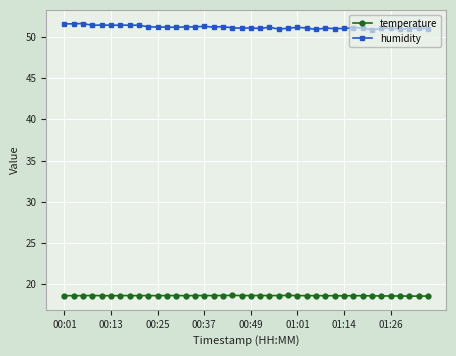

Rank the series by their maximum value, from highest to lowest.

humidity, temperature